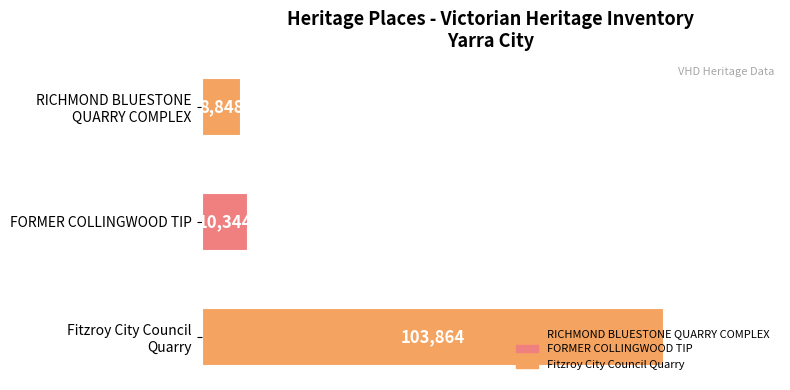

Approximately how many times larger is the value at FORMER COLLINGWOOD TIP compared to RICHMOND BLUESTONE
QUARRY COMPLEX?

1.2